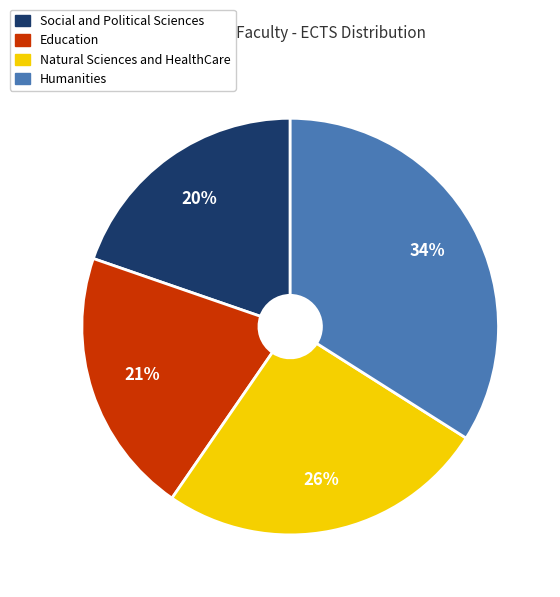

How many segments does this pie chart have?

4